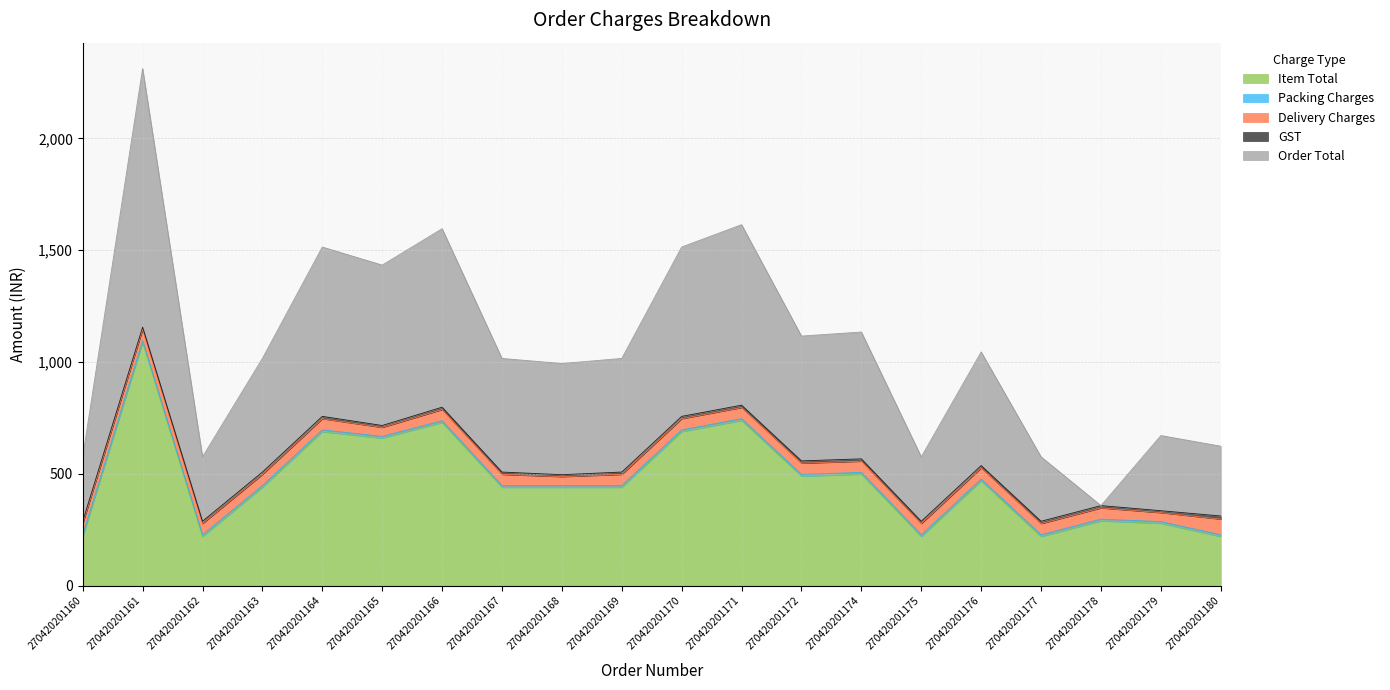

What is the difference between the maximum and second lowest values in the GST series?

5.4